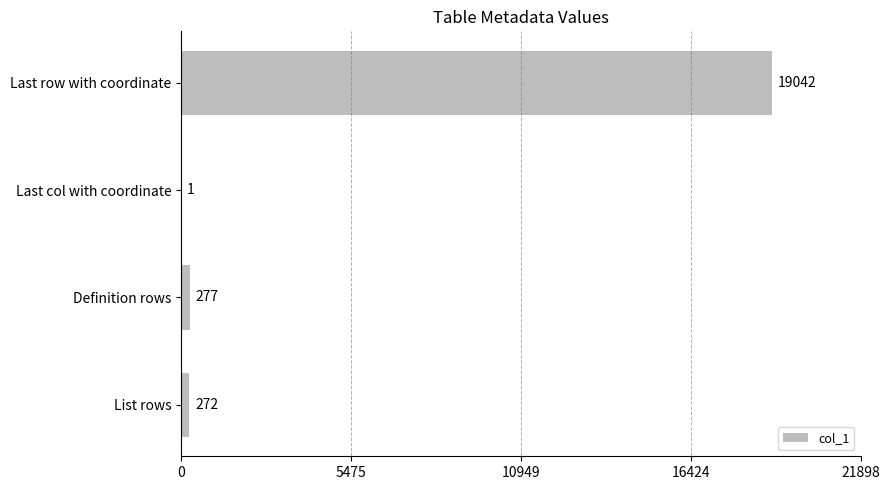

What is the sum of the values at Last col with coordinate and Last row with coordinate?

19043